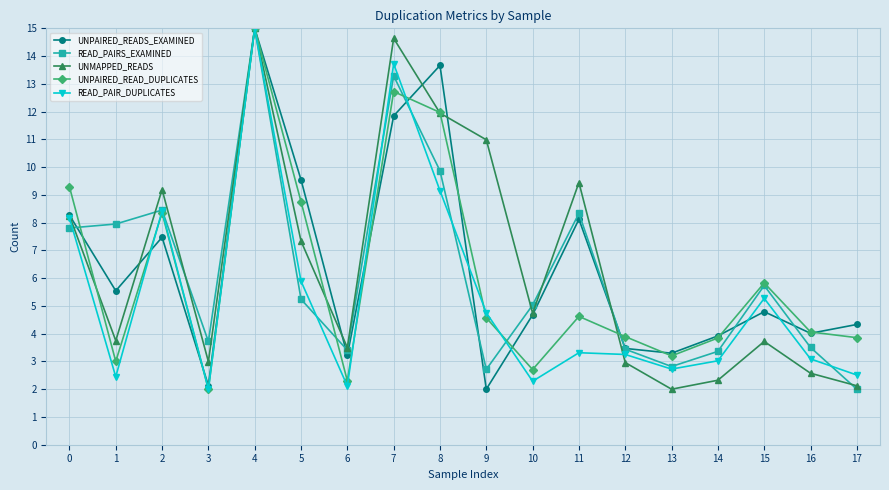

The UNPAIRED_READS_EXAMINED series shows 8.3 at 0. True or false?

True